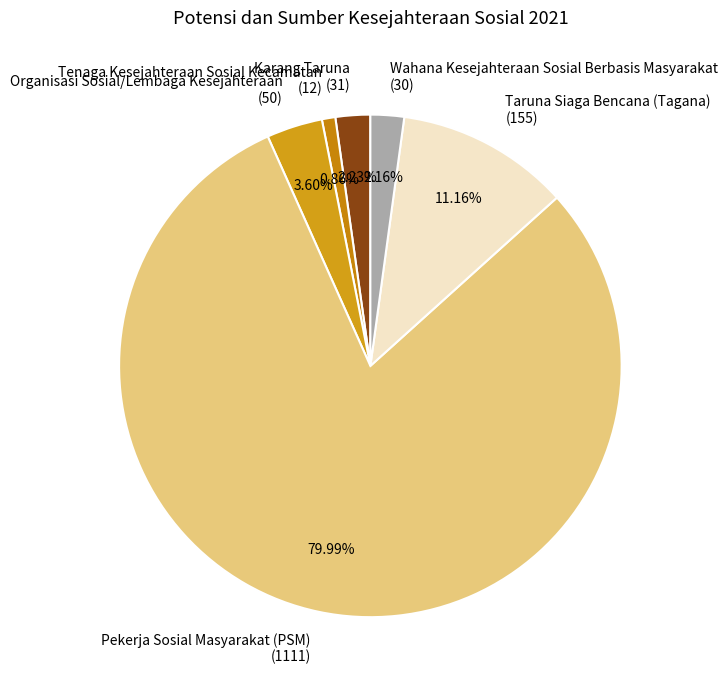

What percentage is the Tenaga Kesejahteraan Sosial Kecamatan slice, to the nearest percent?

1%